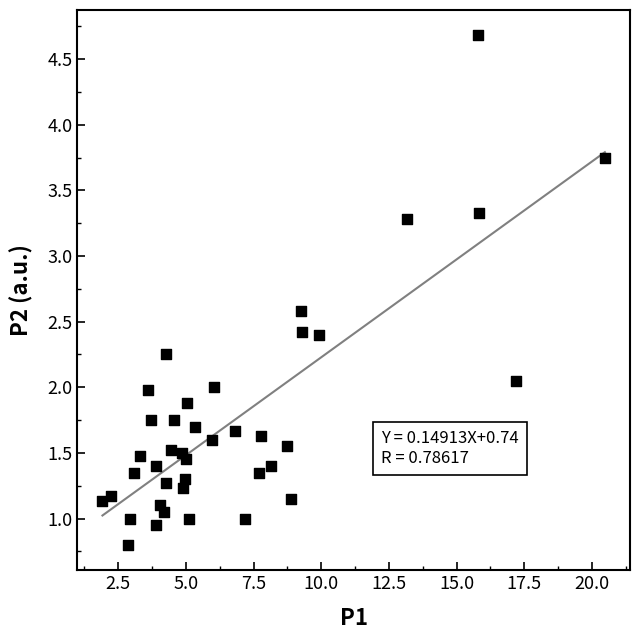

What is the range of X values (max minus min)?

18.6